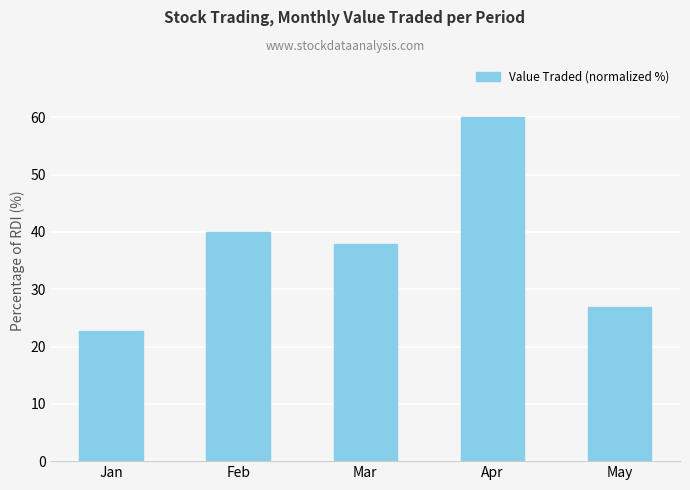

What is the difference between the second highest and minimum values?

17.3